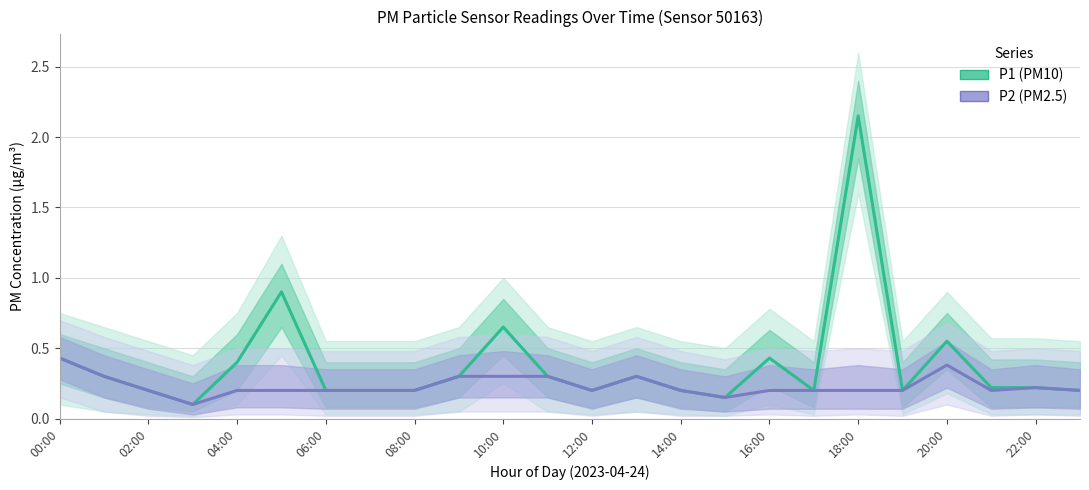

Which category has the highest value across all series?

18:00